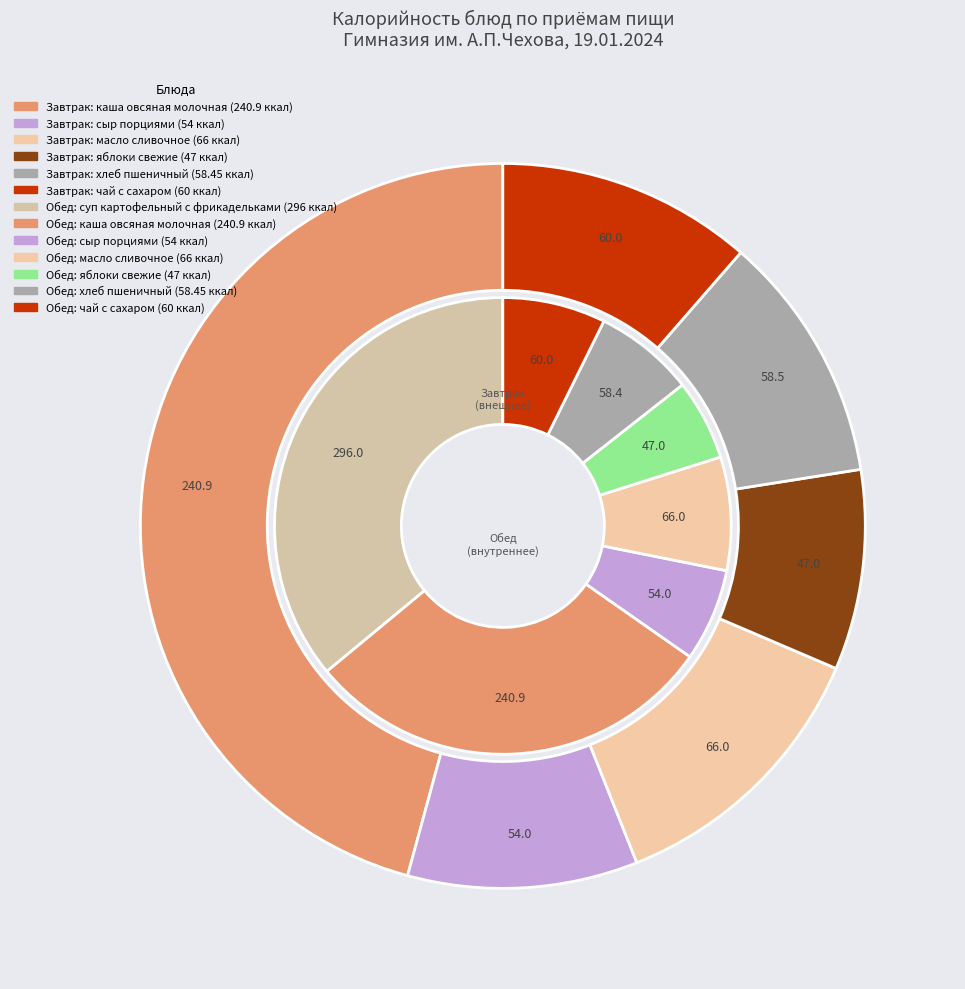

What is the change in value from масло сливочное to чай с сахаром (обед)?

-6.0